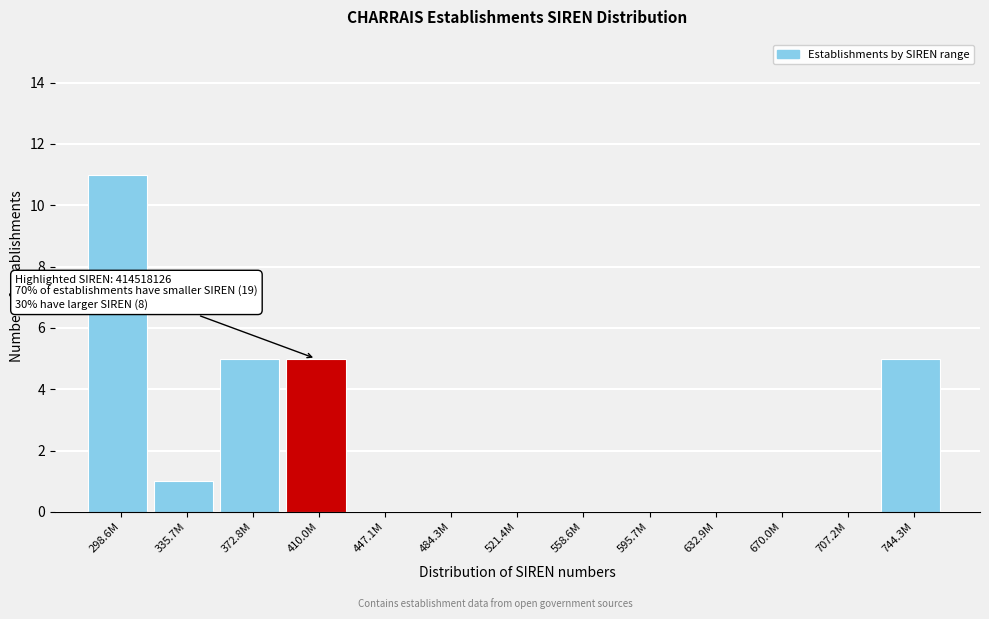

Reading left to right, extract all data points from this chart.

298.6M=11	335.7M=1	372.8M=5	410.0M=5	447.1M=0	484.3M=0	521.4M=0	558.6M=0	595.7M=0	632.9M=0	670.0M=0	707.2M=0	744.3M=5